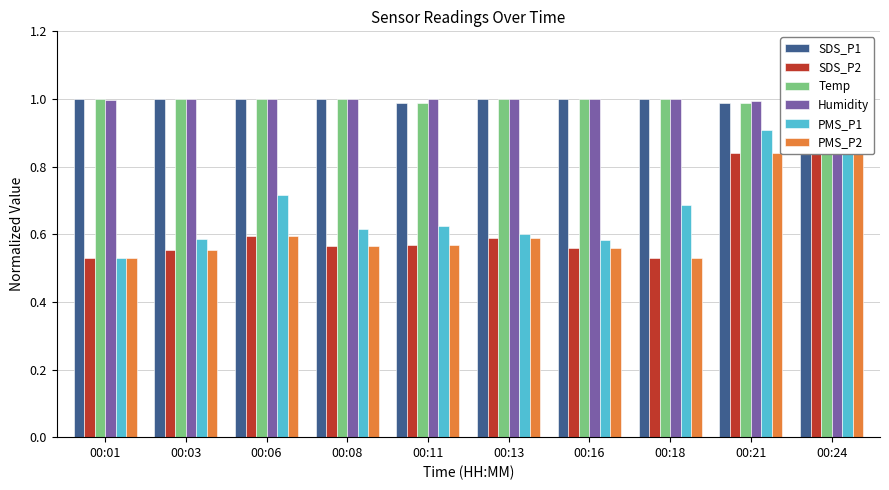

Count the number of data series in this chart.

6